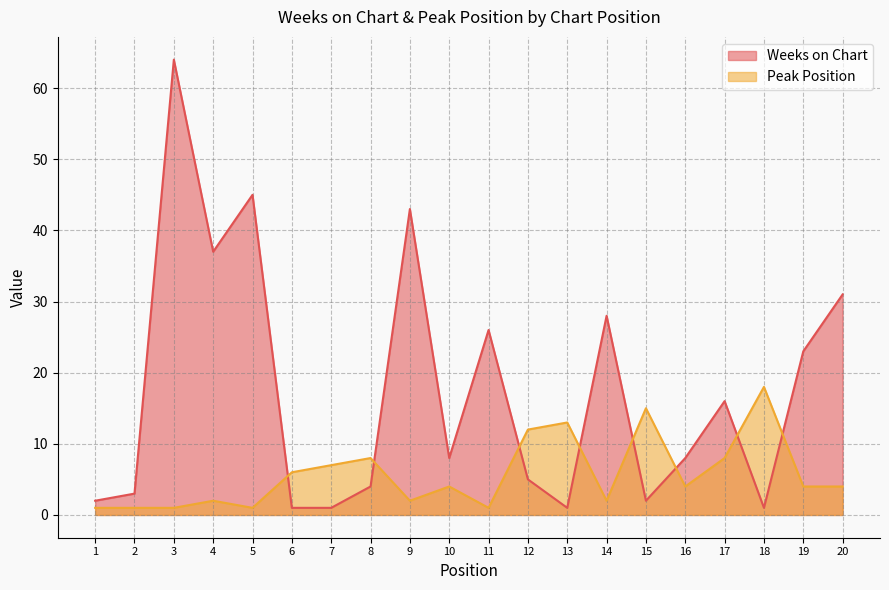

Does the chart display data point markers on the line(s)?

No